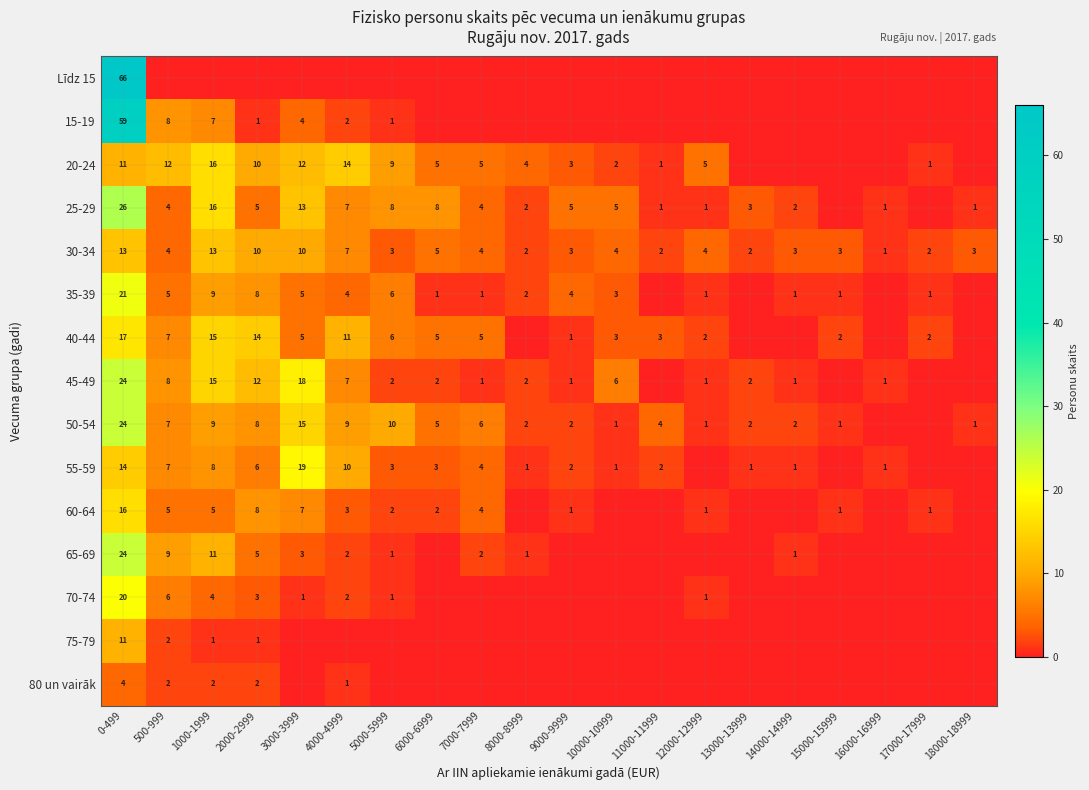

What is the difference between the 75-79 values at 1000-1999 and 0-499?

10